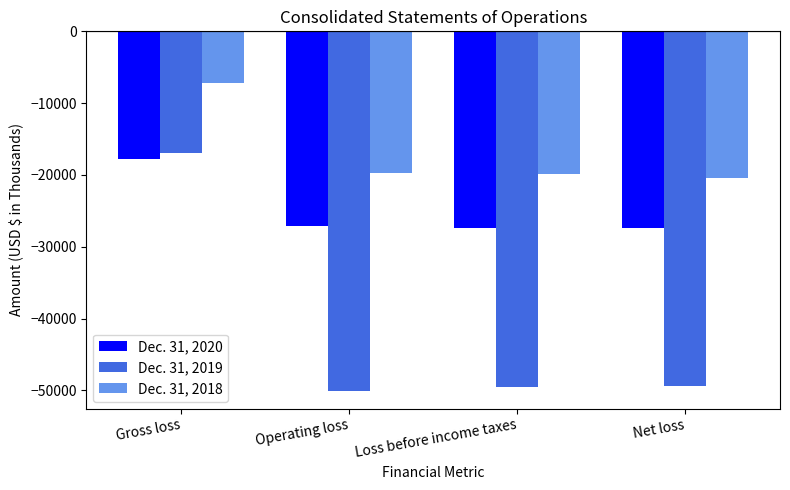

What is the difference between the Dec. 31, 2020 values at Loss before income taxes and Operating loss?

268